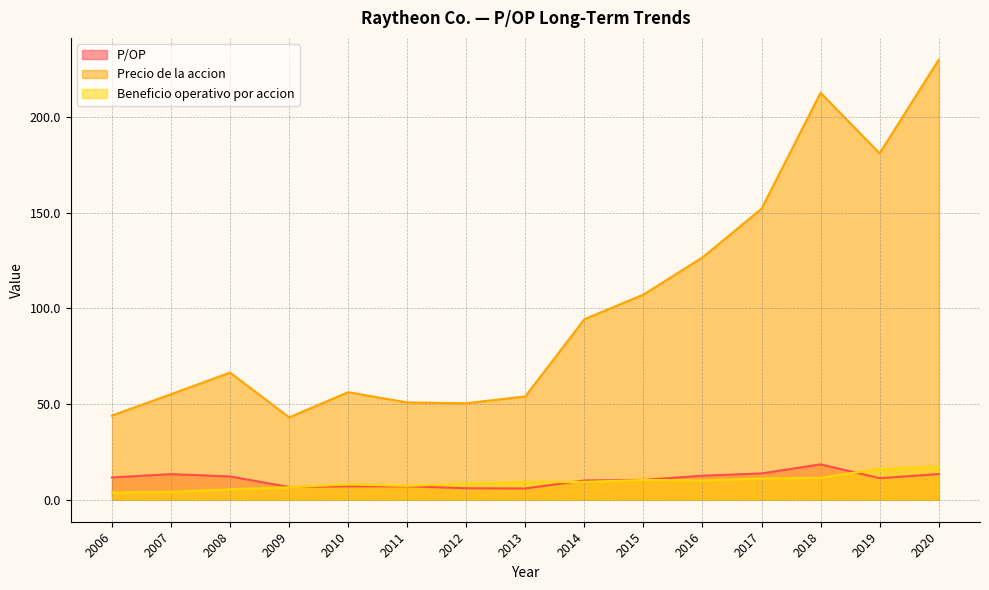

True or false: P/OP and Precio de la accion intersect in this chart.

False